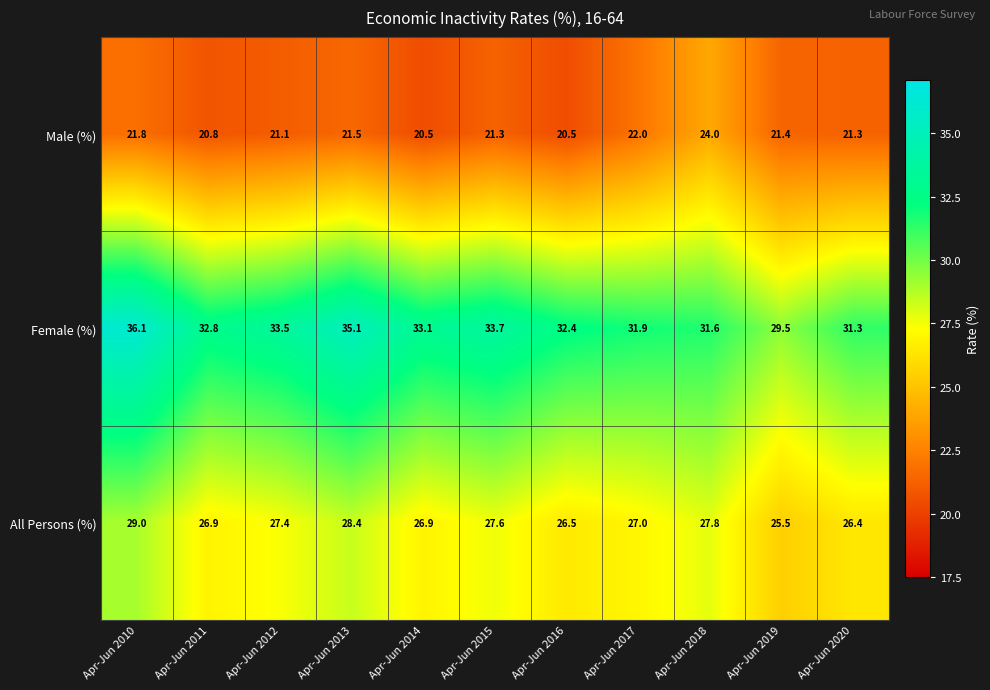

What is the sum of the All Persons (%) values at Apr-Jun 2011 and Apr-Jun 2014?

53.8